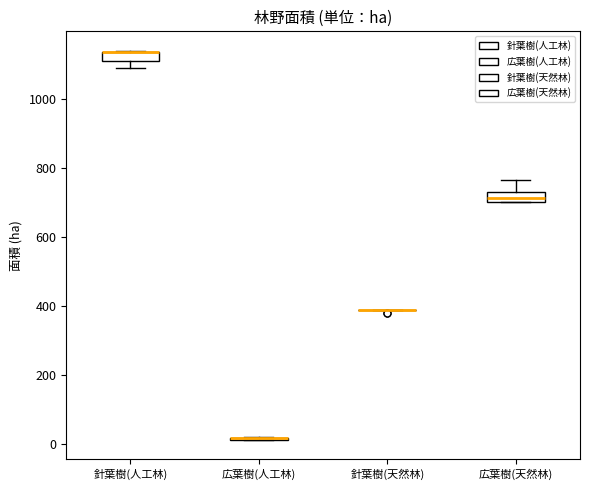

Where is the upper edge of the box for 広葉樹(天然林) on the y-axis? The values are not printed on the chart, so give them approximately, as read against the axis.

740